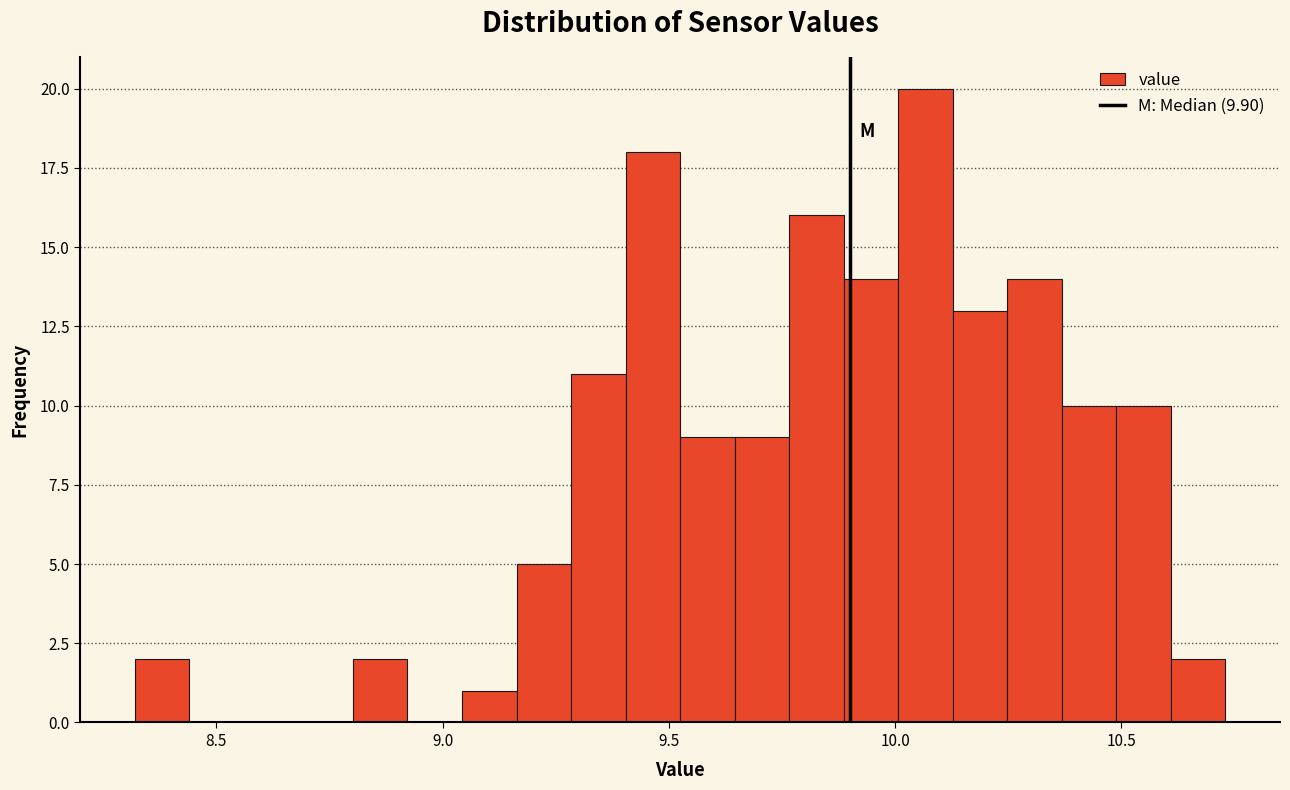

Around what value on the x-axis is the tallest bar? Give the approximate position of its centre, as read against the axis.

10.05